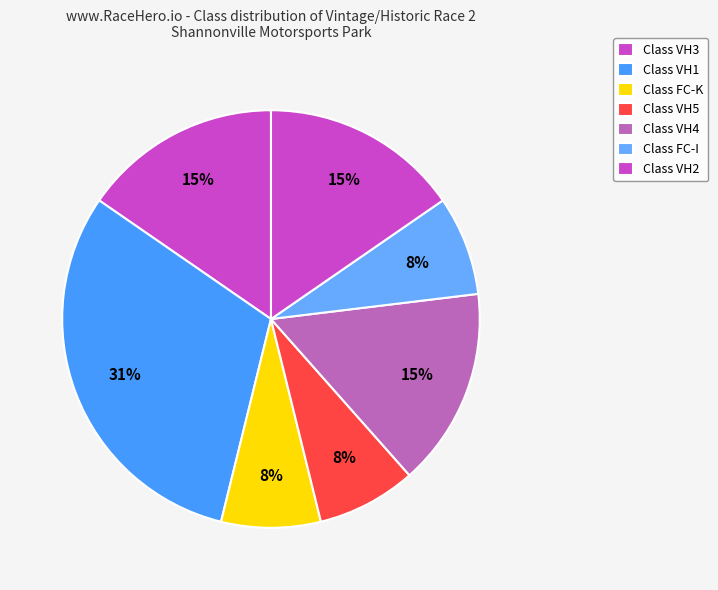

Count the number of slices in the pie.

7